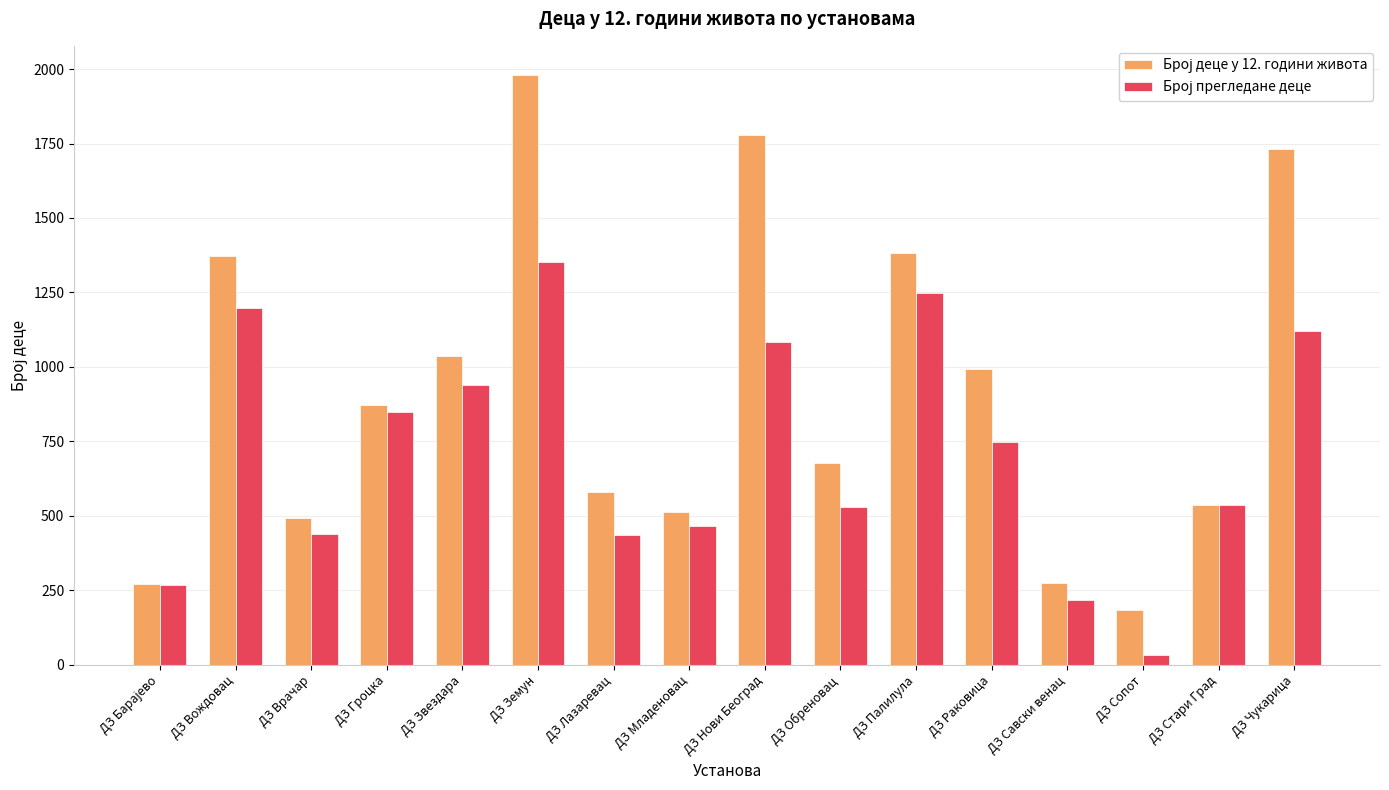

What is the spread (max minus min) of values at ДЗ Вождовац?

174